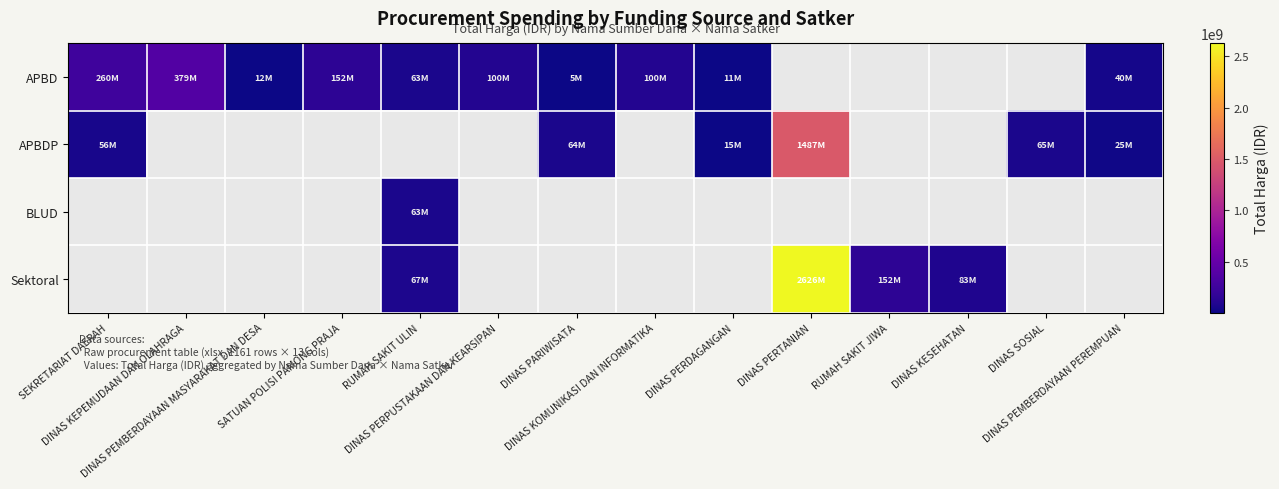

How many data points in APBD are above 152477000?

2